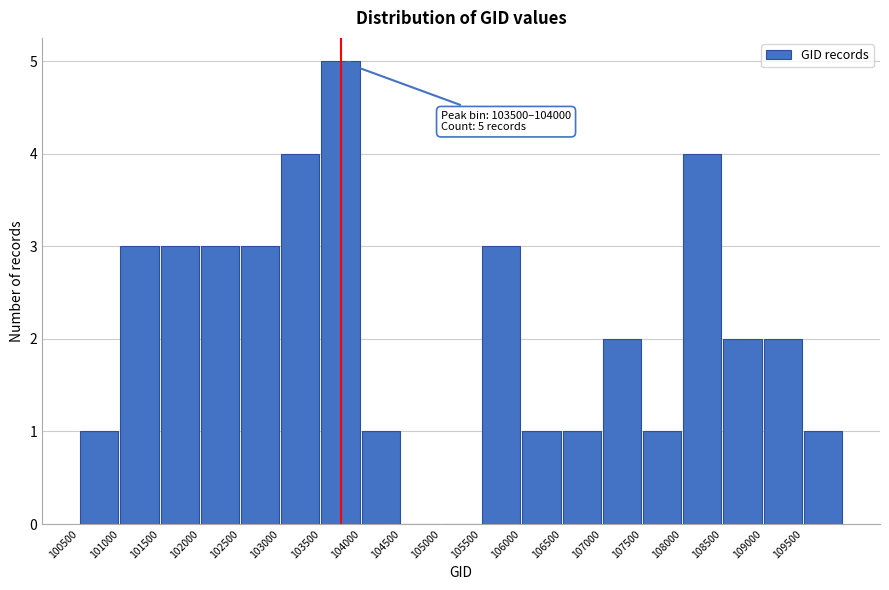

Which range on the x-axis has the tallest bar?

103500 to 104000